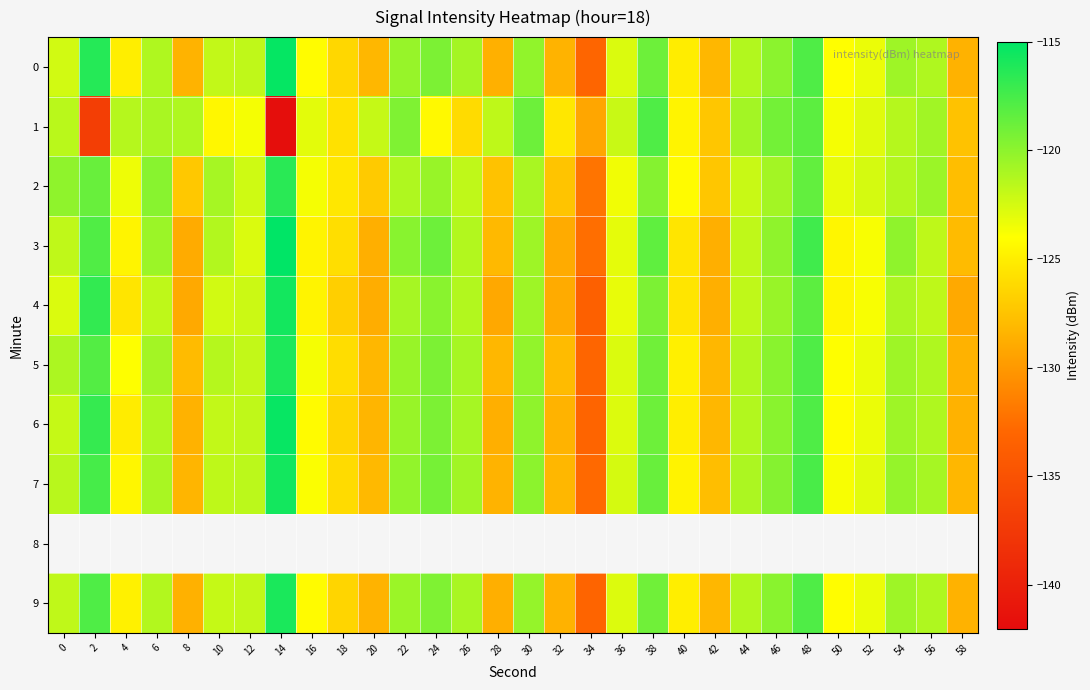

Rank the series at 30 from lowest to highest value.

2, 3, 4, 9, 5, 0, 6, 7, 1, 8